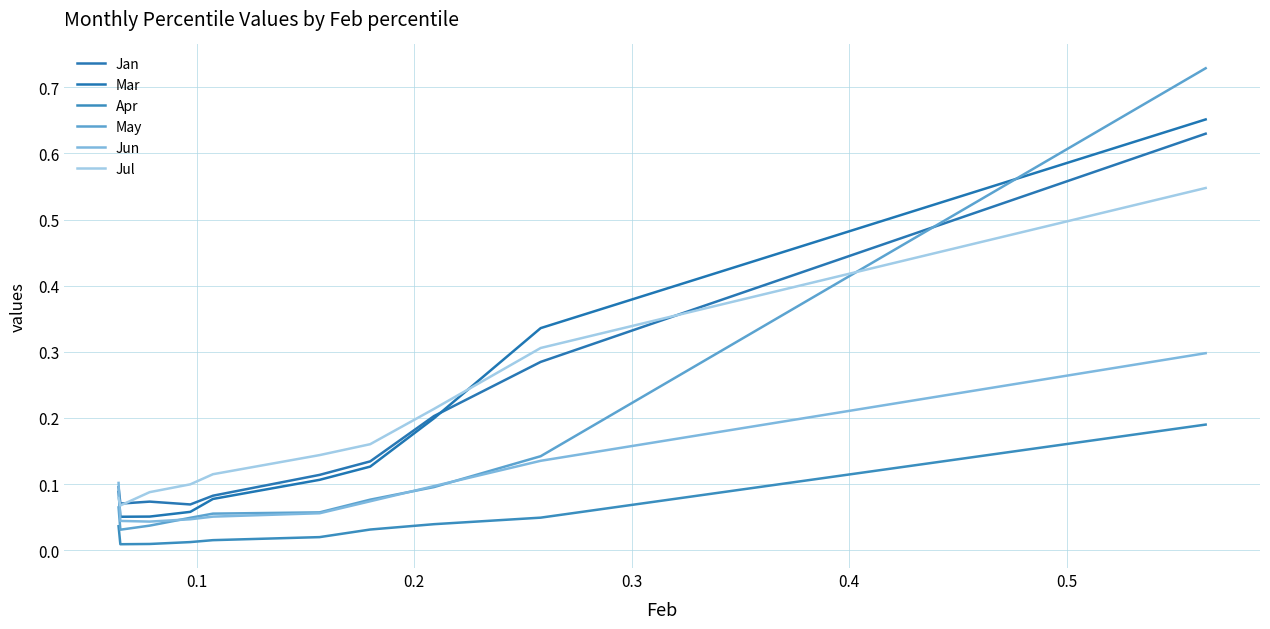

Which series has the widest spread of values?

May